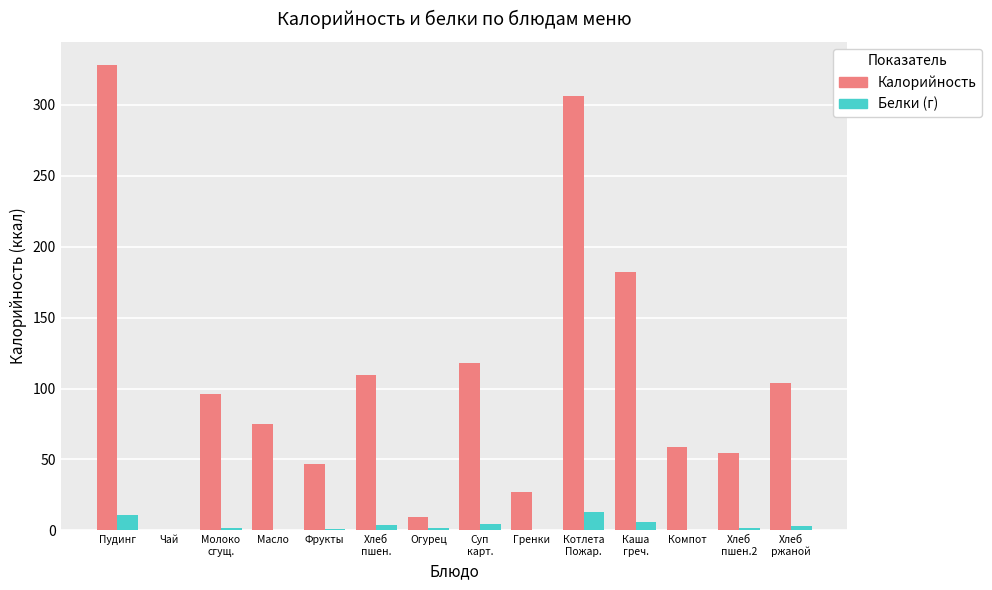

At which category is the sum across all series the highest?

Пудинг